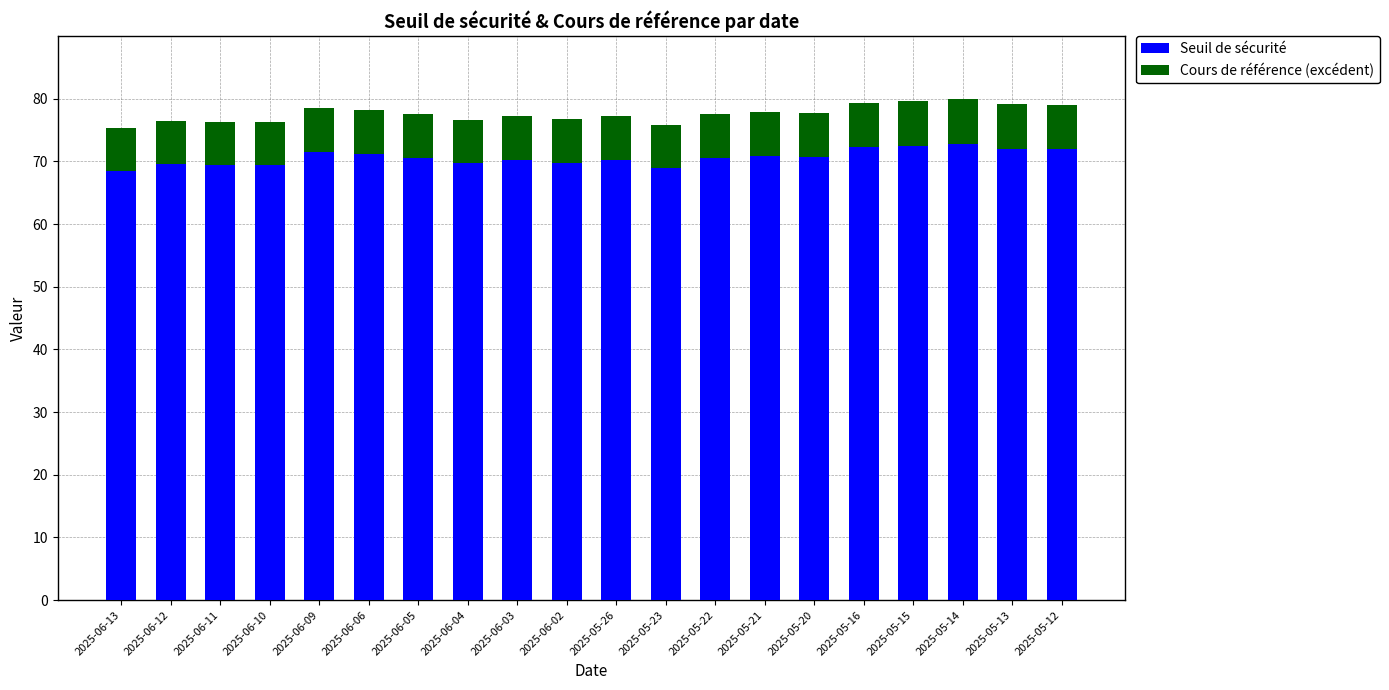

Is it true that Seuil de sécurité equals 72.7 at 2025-05-14?

True